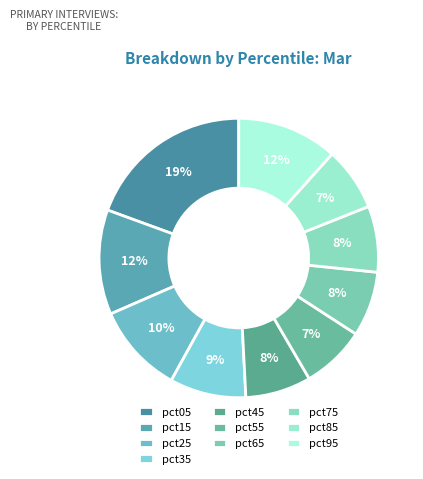

Which category has the biggest portion of the pie?

pct05